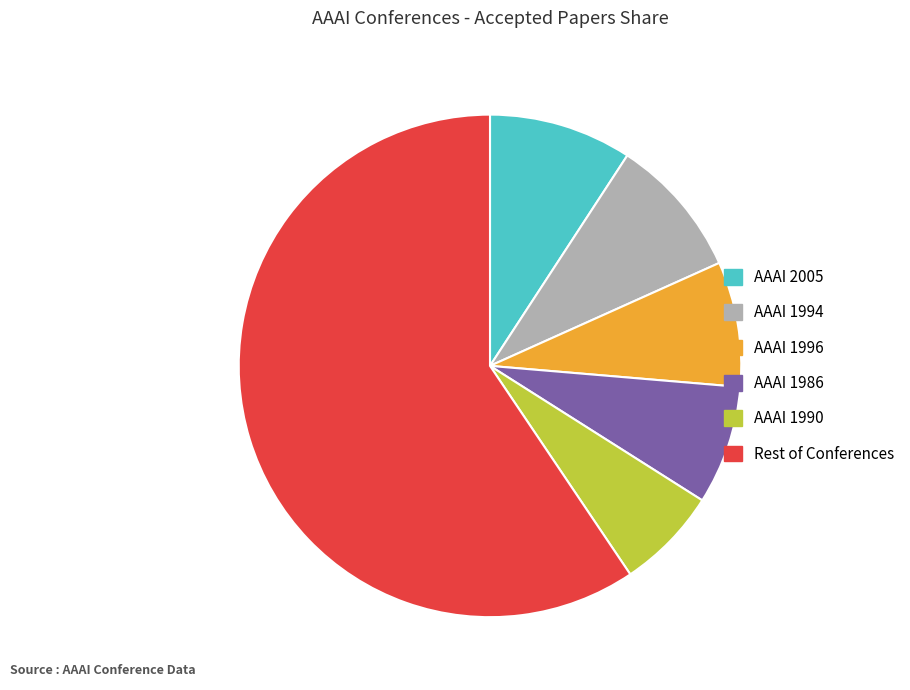

Does any single category account for the majority?

Yes